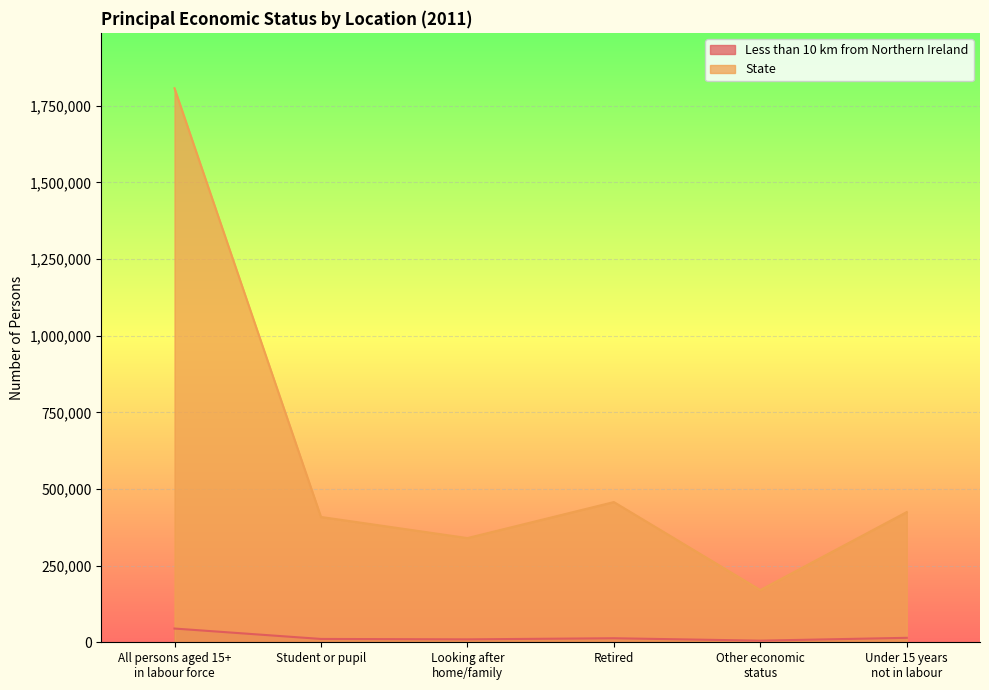

Where is State nearest to the value 988834?

Retired